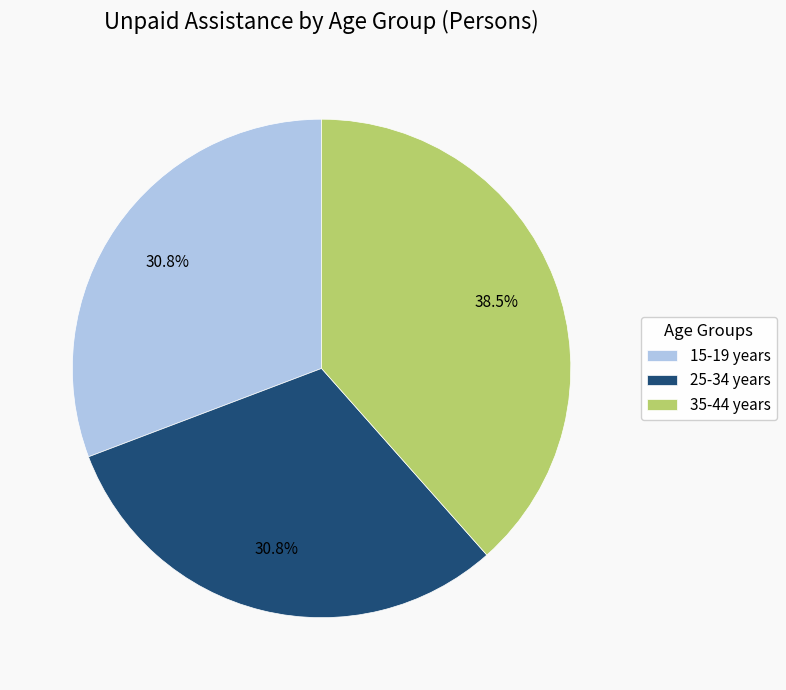

Is 25-34 years the majority of the pie?

No